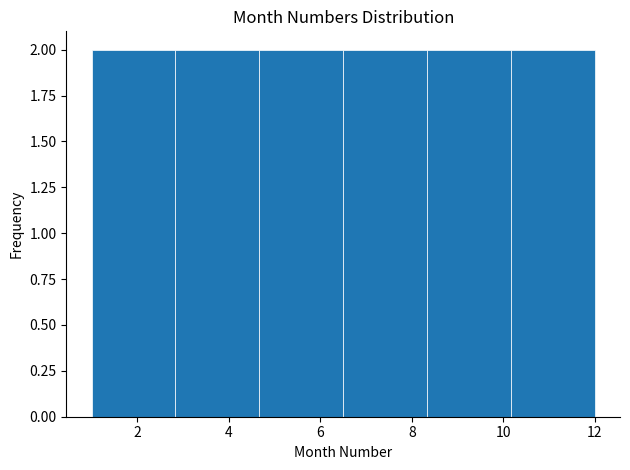

Reading left to right, transcribe this chart: for each bar, give the range it covers on the x-axis and its height. Neither the bar edges nor the heights are printed on the chart, so give them approximately, as read against the axes.

1.0 to 2.8: 2
2.8 to 4.6: 2
4.6 to 6.6: 2
6.6 to 8.4: 2
8.4 to 10.2: 2
10.2 to 12.0: 2